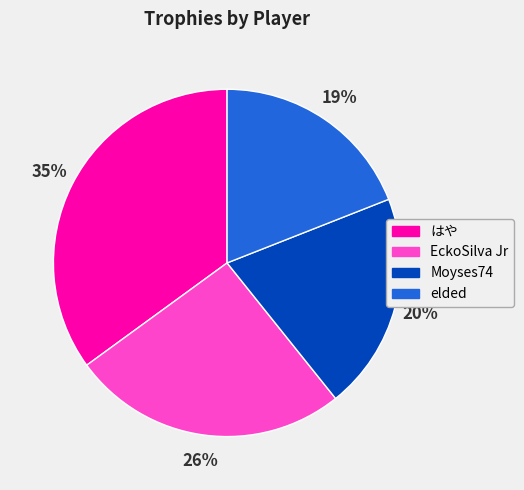

To the nearest percent, what percentage of the pie is EckoSilva Jr?

26%